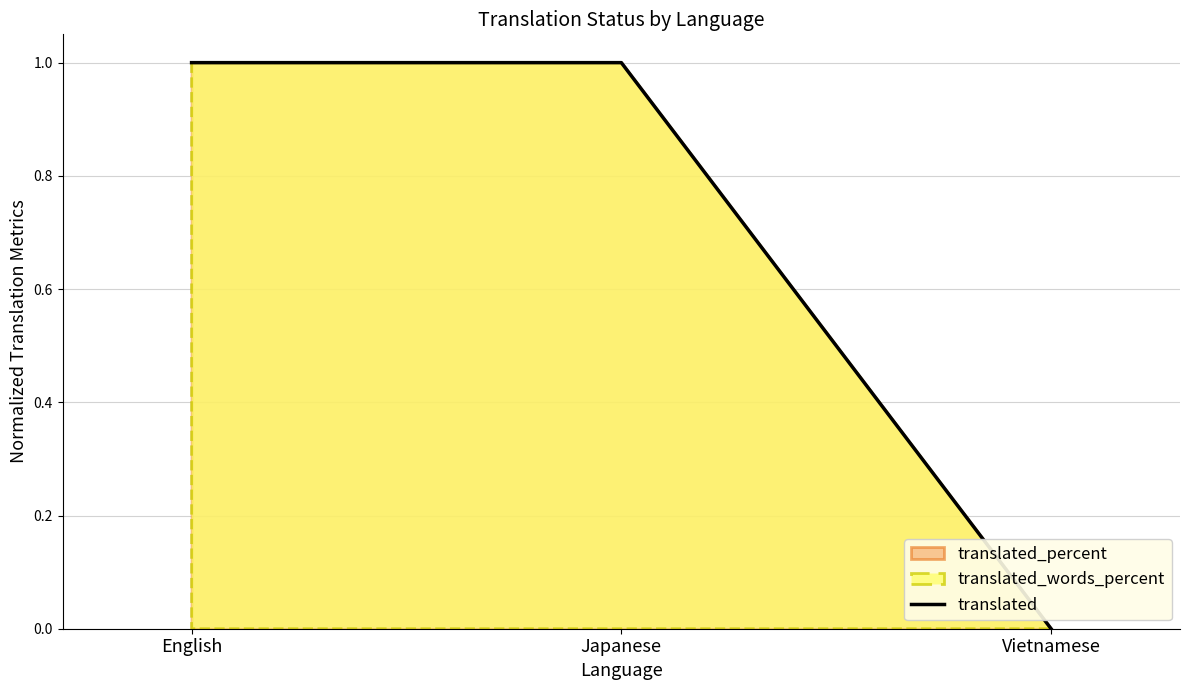

Reading right to left, what are all the values shown in this chart?

Vietnamese=0	Japanese=1	English=1